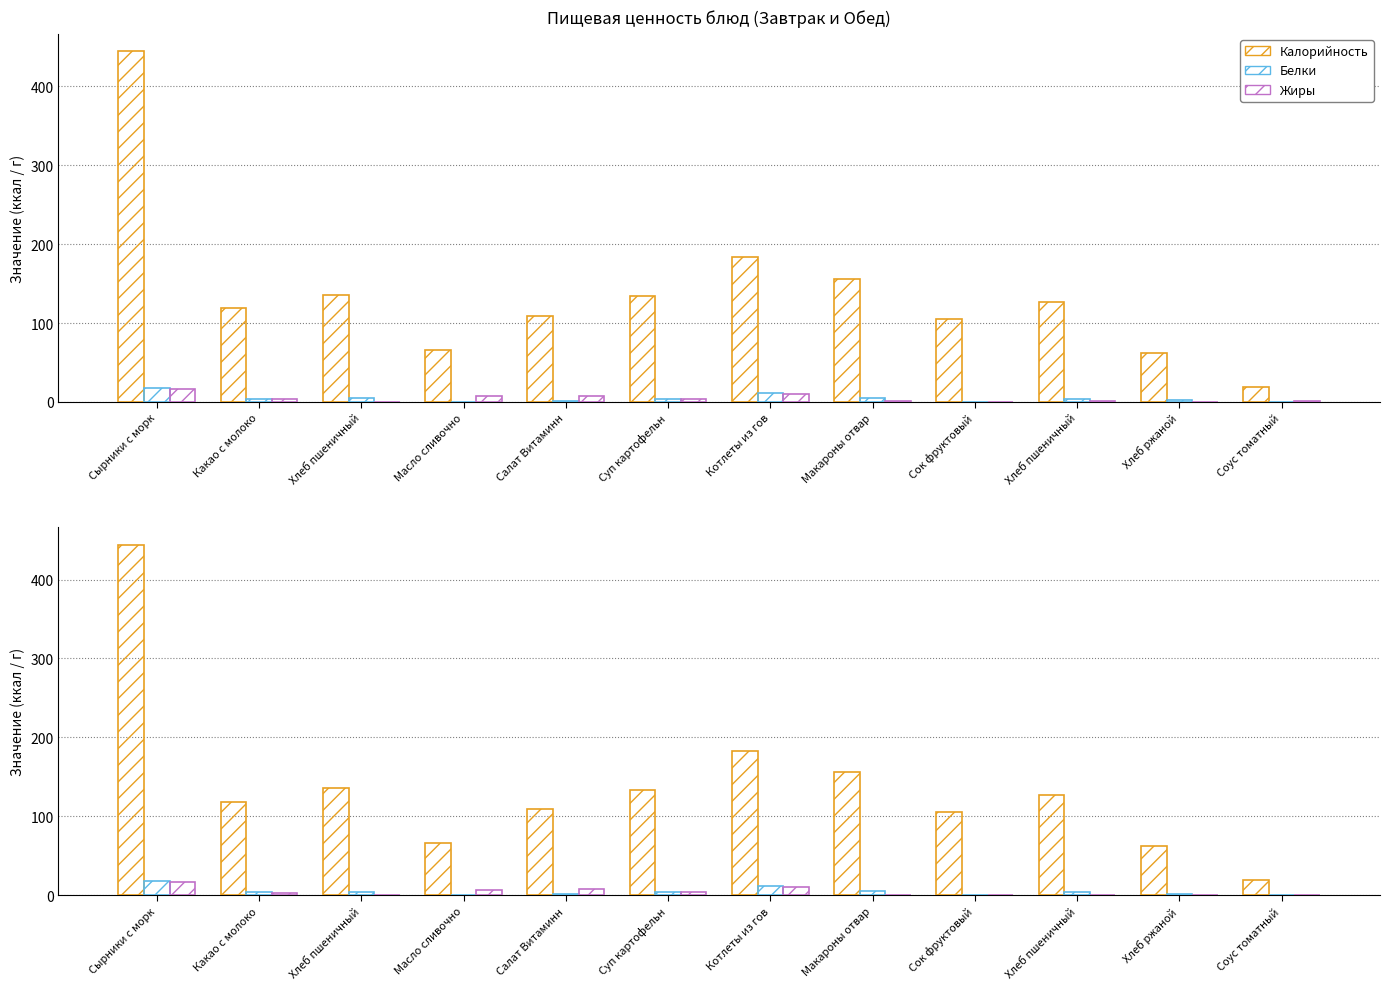

At how many categories does at least one series exceed 34?

11